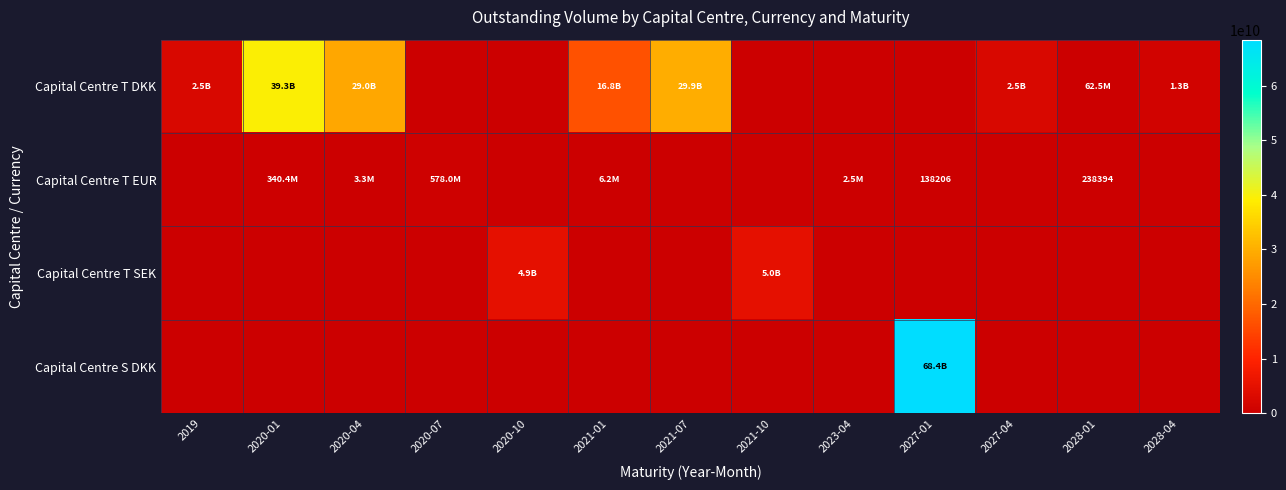

Between 2020-10 and 2021-01, which series saw the biggest shift?

Capital Centre T DKK